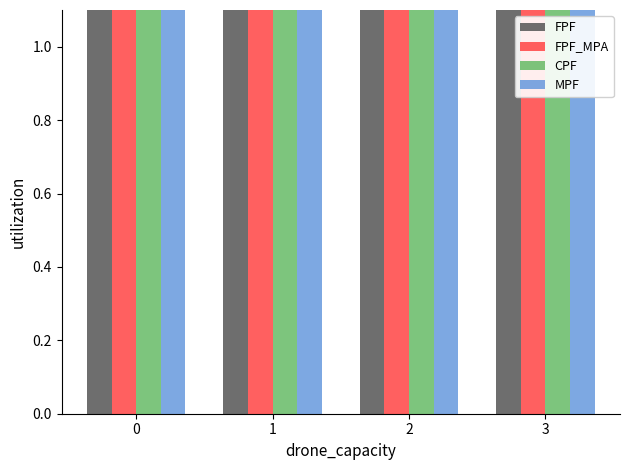

What is the approximate value of CPF at 3?

10.7